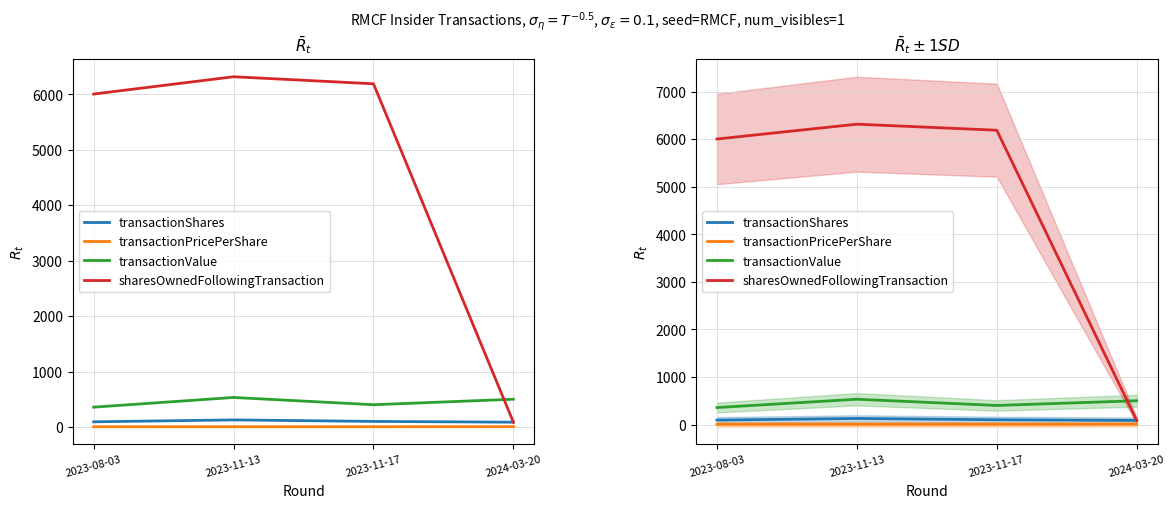

How many lines are shown in the chart?

4